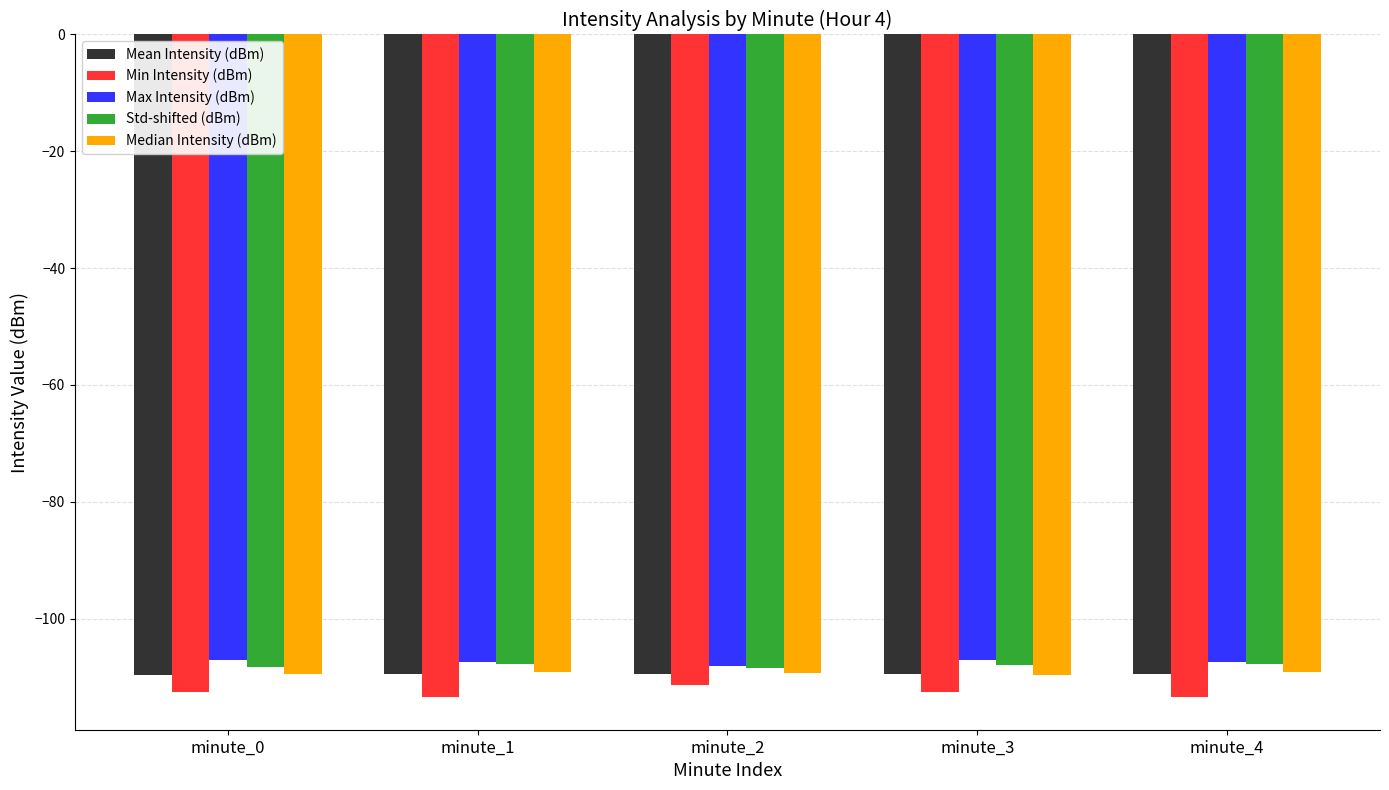

What is the difference between the maximum and second lowest values in the Max Intensity (dBm) series?

0.4